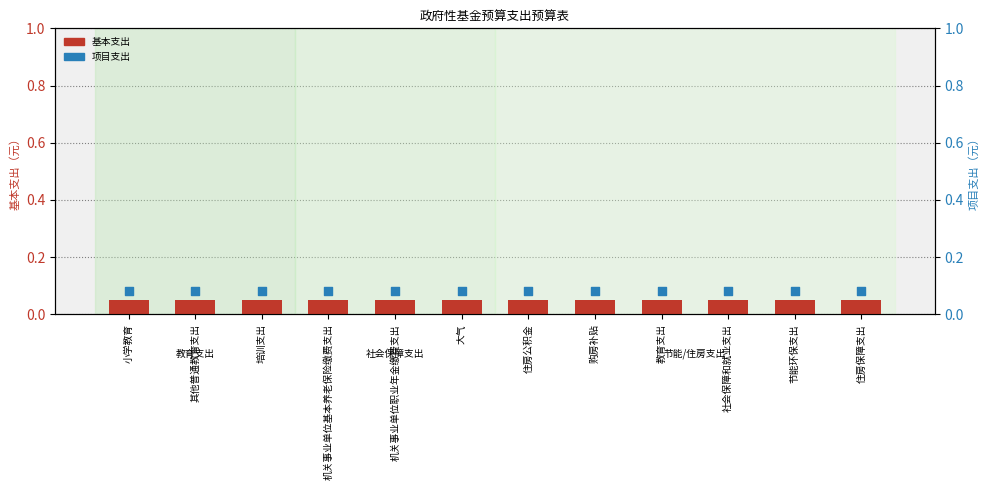

Which series has the largest Y range (max minus min)?

基本支出